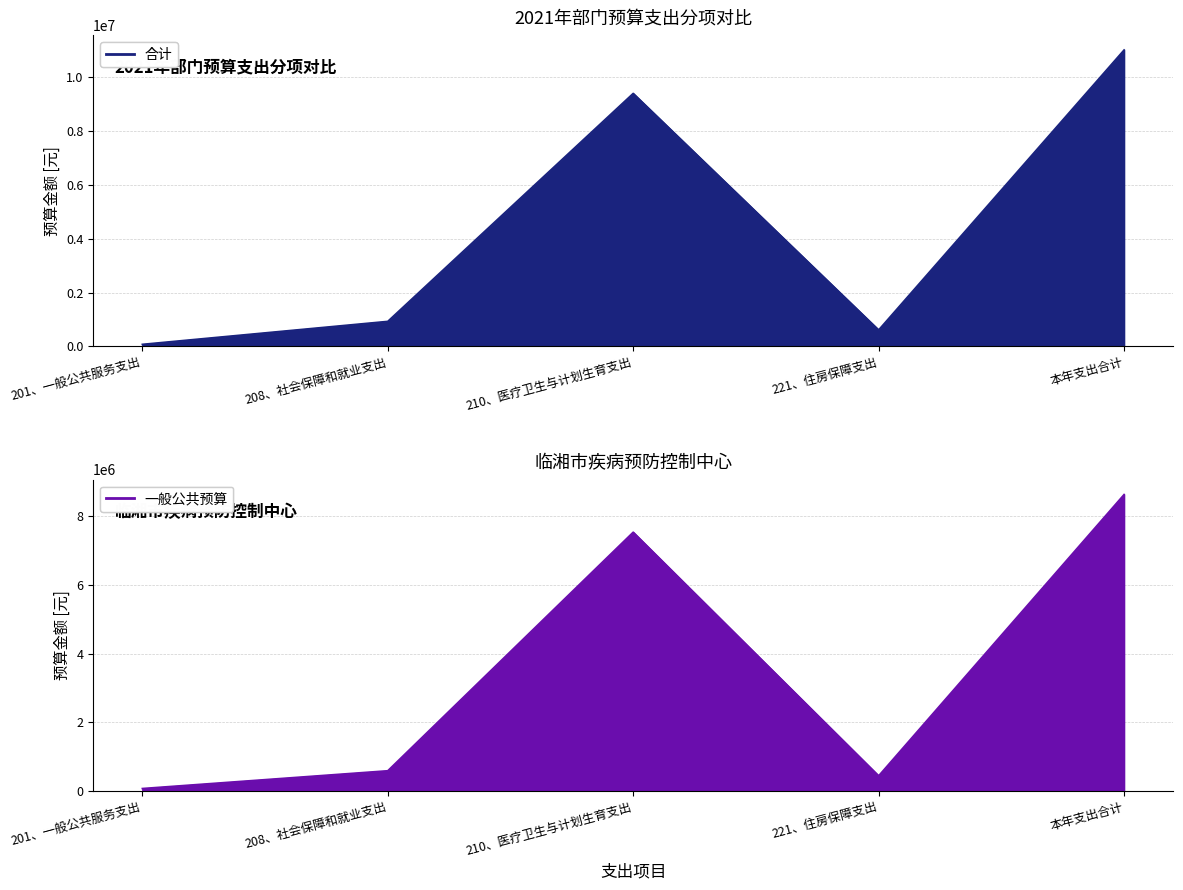

True or false: 合计 has a value of 11017539.4 at 本年支出合计.

True